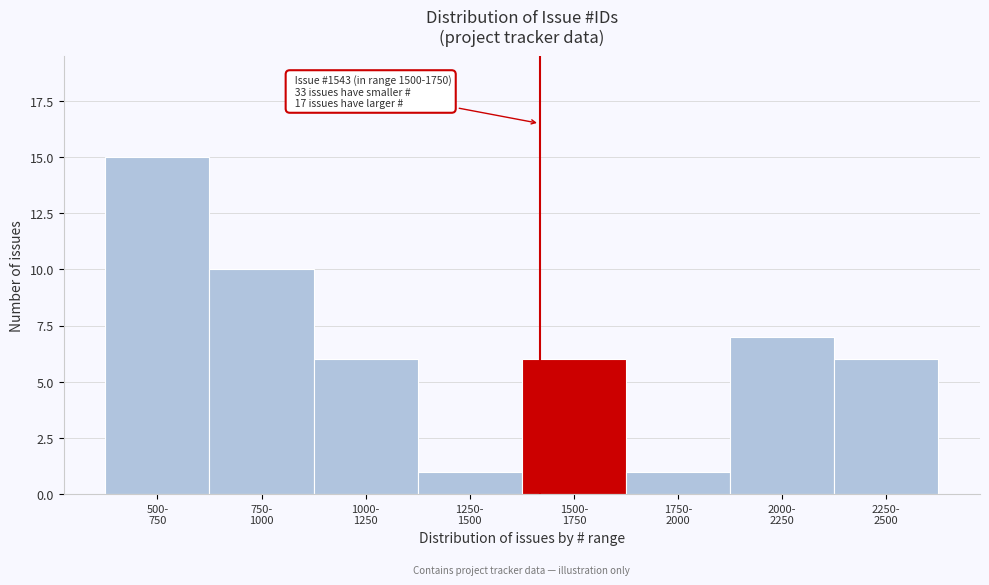

Reading right to left, transcribe all the data shown in this chart.

6	7	1	6	1	6	10	15